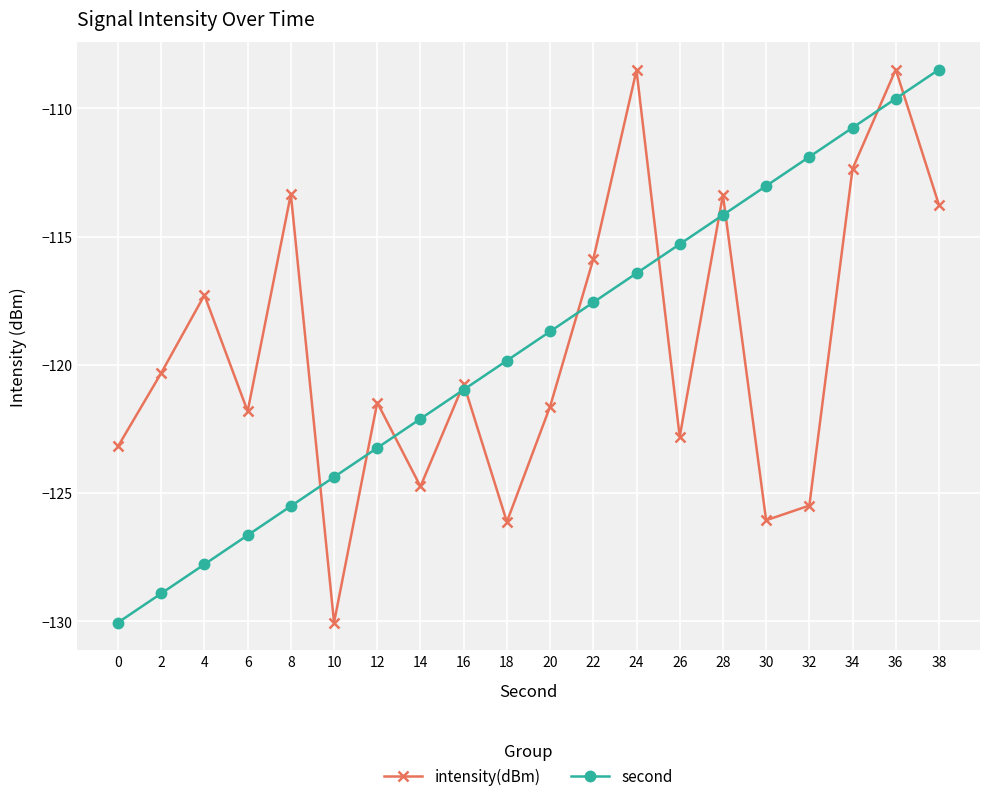

Between 28 and 32, which series saw the biggest shift?

intensity(dBm)